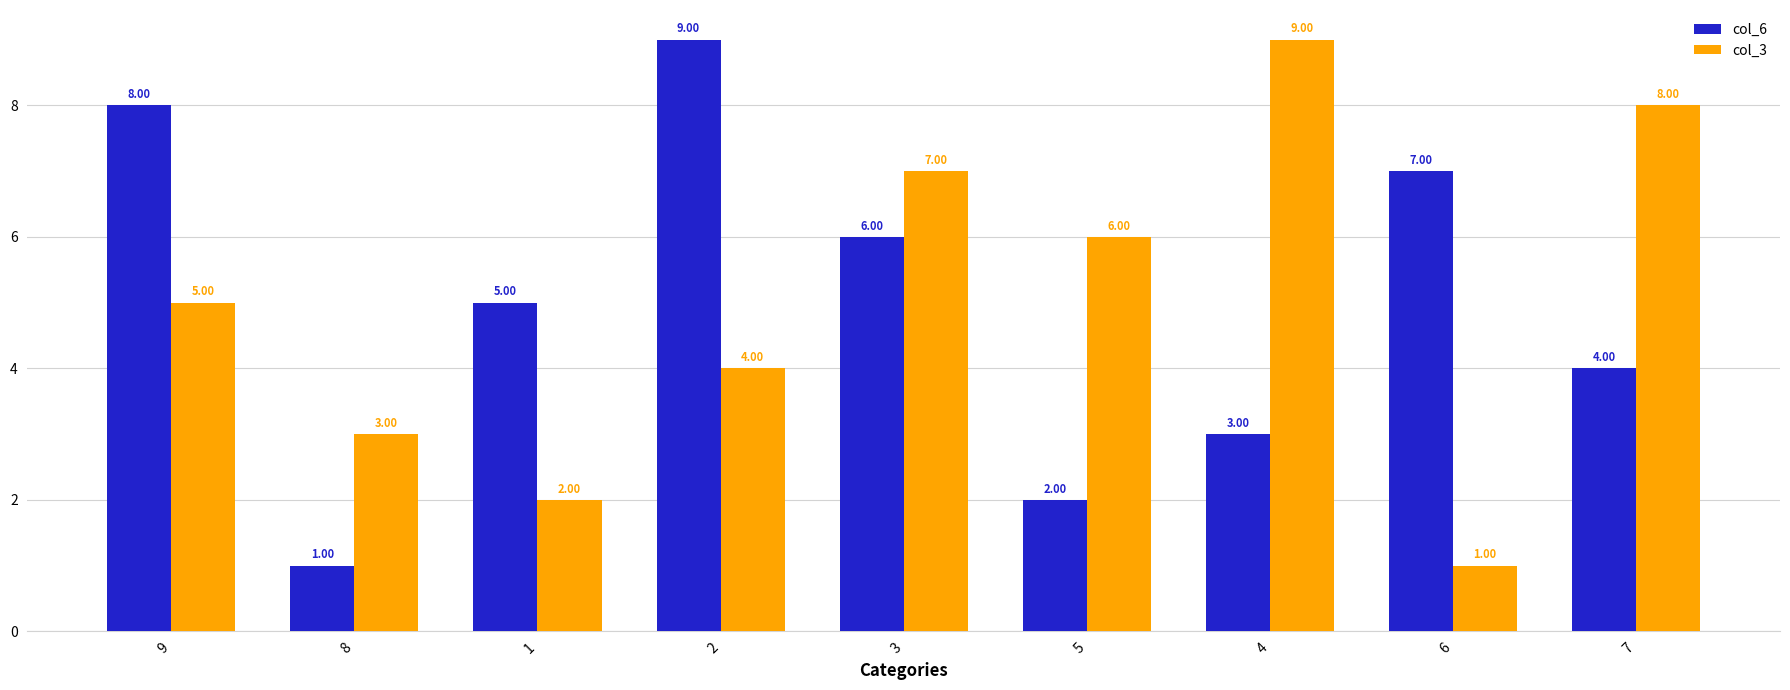

True or false: col_3 has a value of 4 at 2.

True